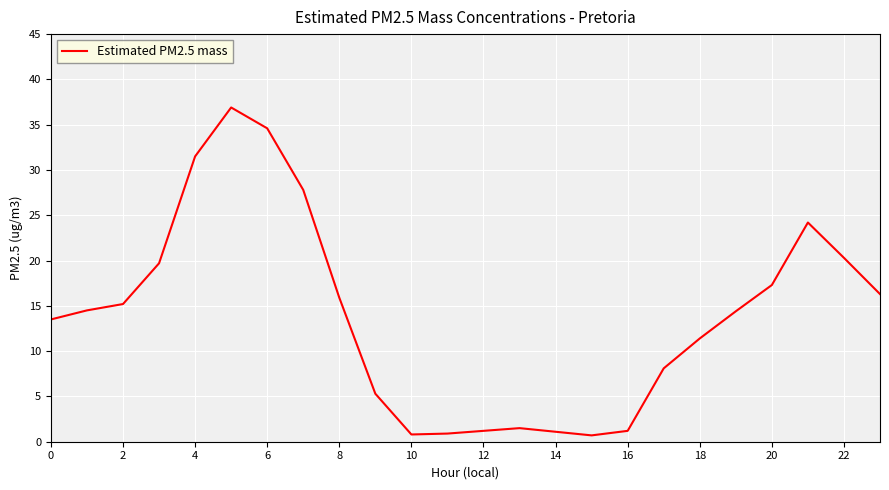

Does the chart display data point markers on the line(s)?

No